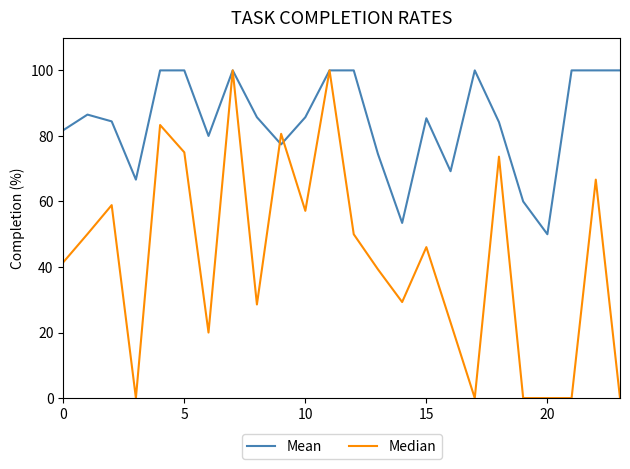

Which series has the largest total across all categories?

Mean